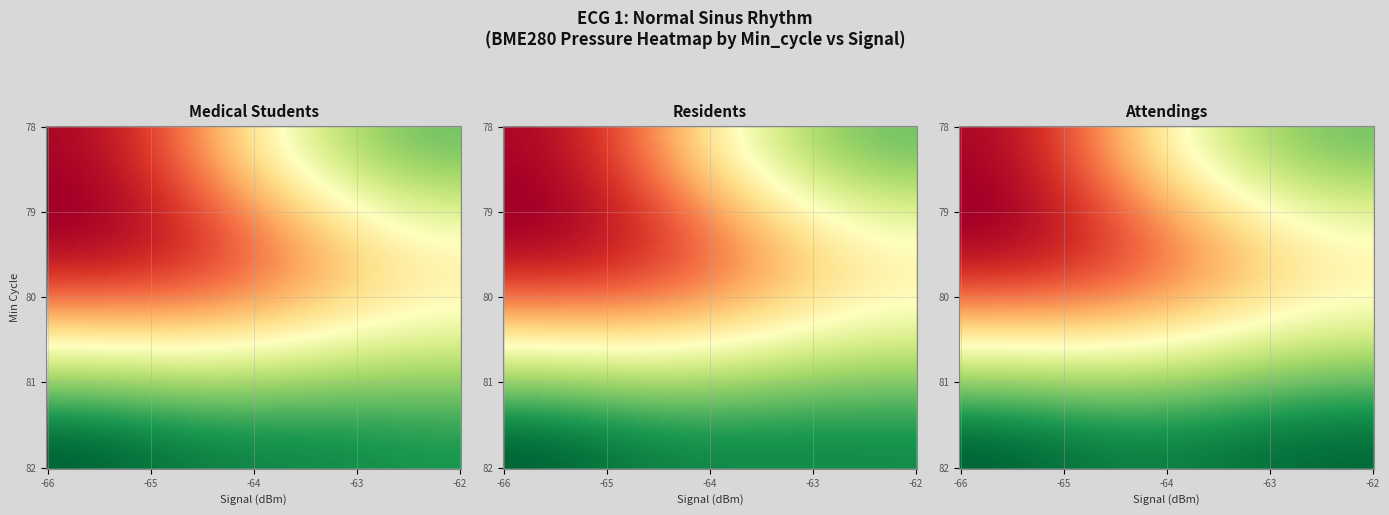

The value of 82 at 80 is 32246.1. True or false?

False